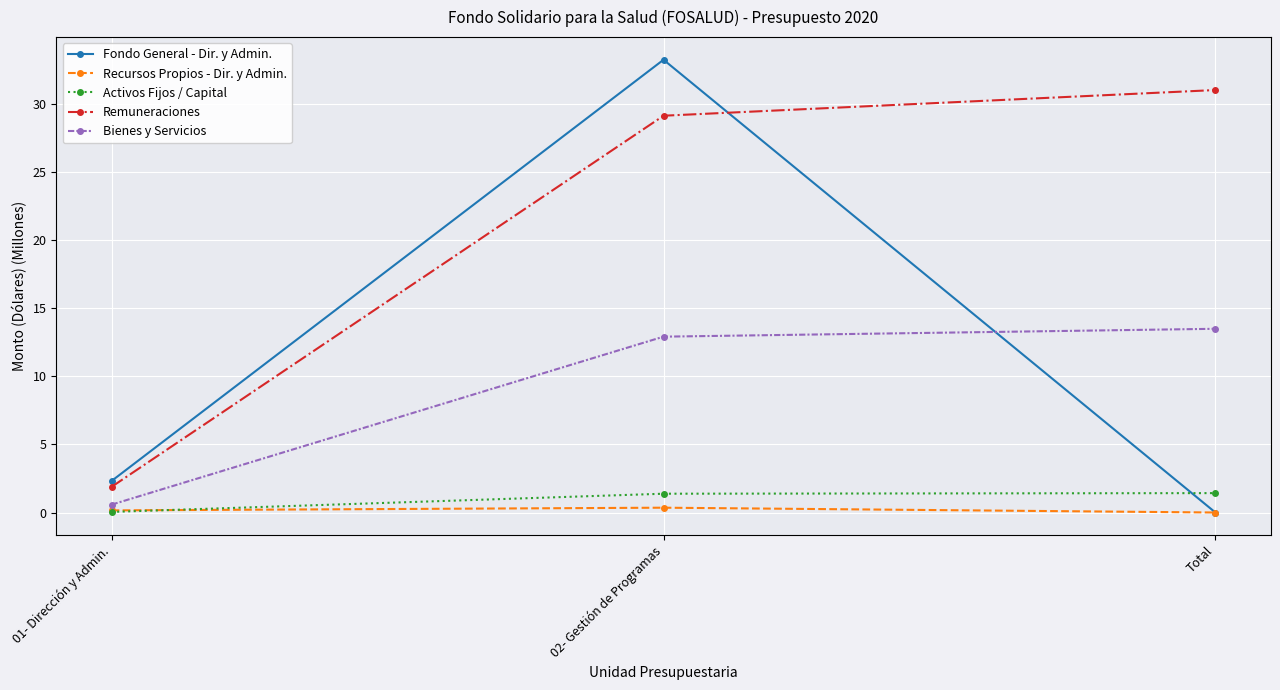

How many lines are shown in the chart?

5